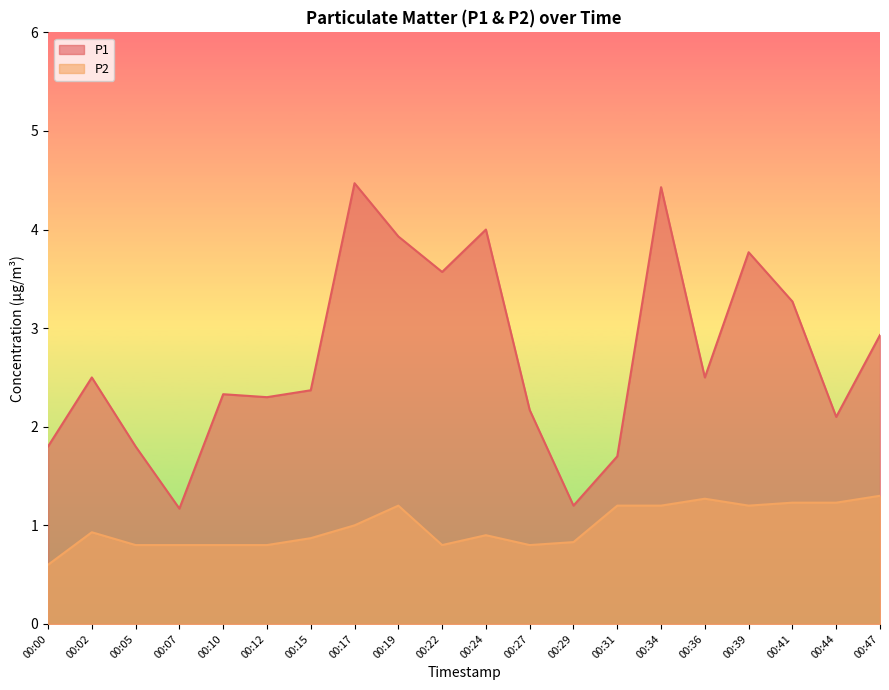

How many values in the P1 series are below 2?

5